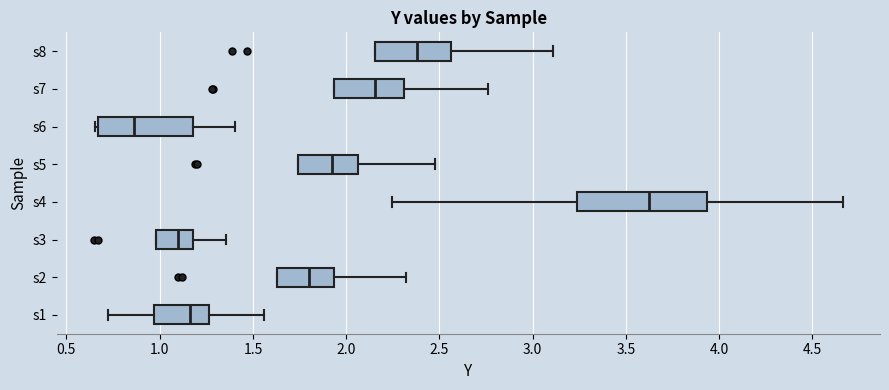

Where is the left edge of the box for s4 on the x-axis? The values are not printed on the chart, so give them approximately, as read against the axis.

3.25